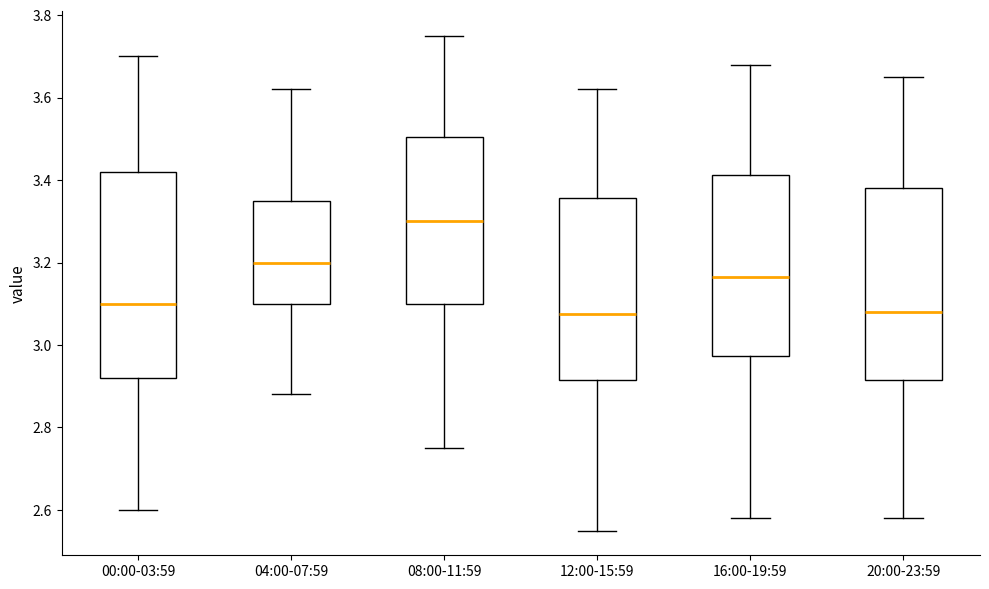

Where does the lower whisker of the box for 12:00-15:59 end on the y-axis? The values are not printed on the chart, so give them approximately, as read against the axis.

2.56